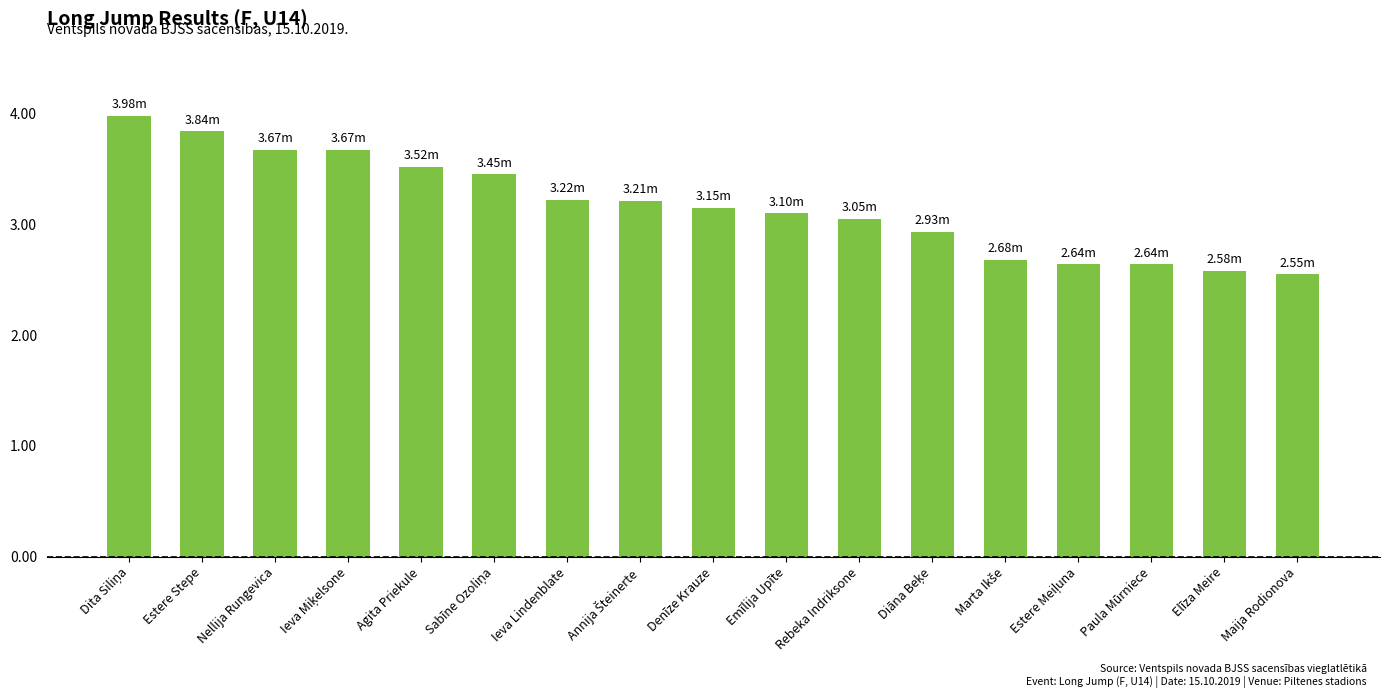

What is the label of the 10th bar from the left?

Emīlija Upīte